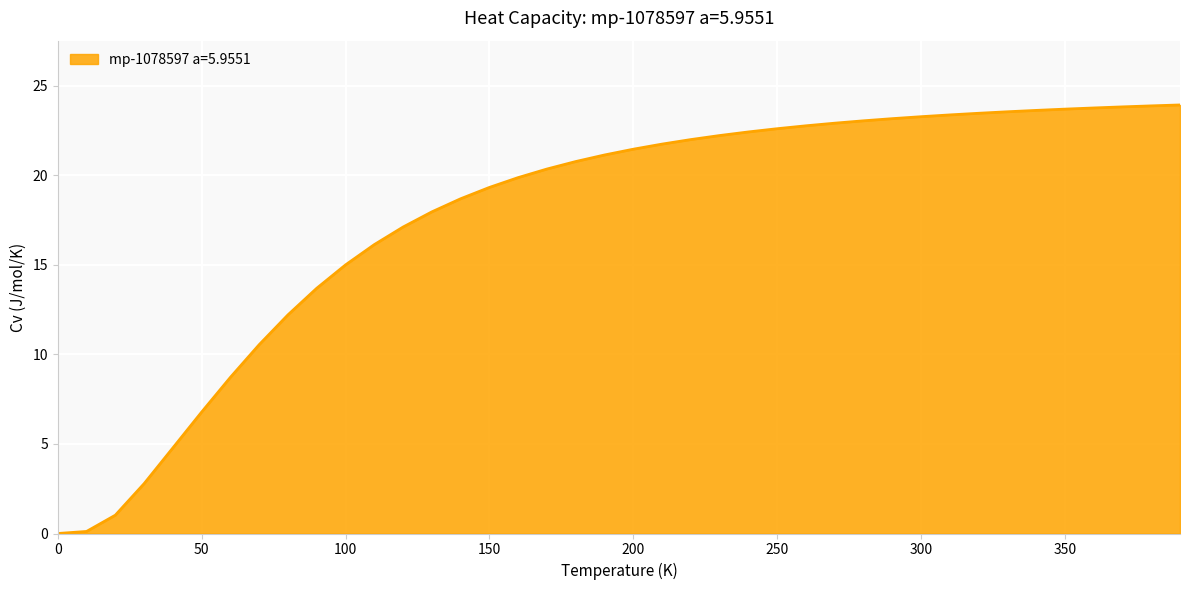

What is the greatest value displayed?

23.9